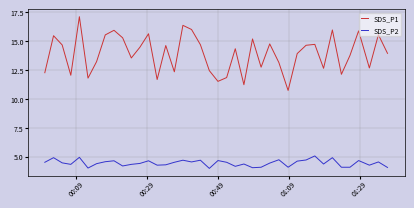

Does the chart have visible grid lines?

Yes